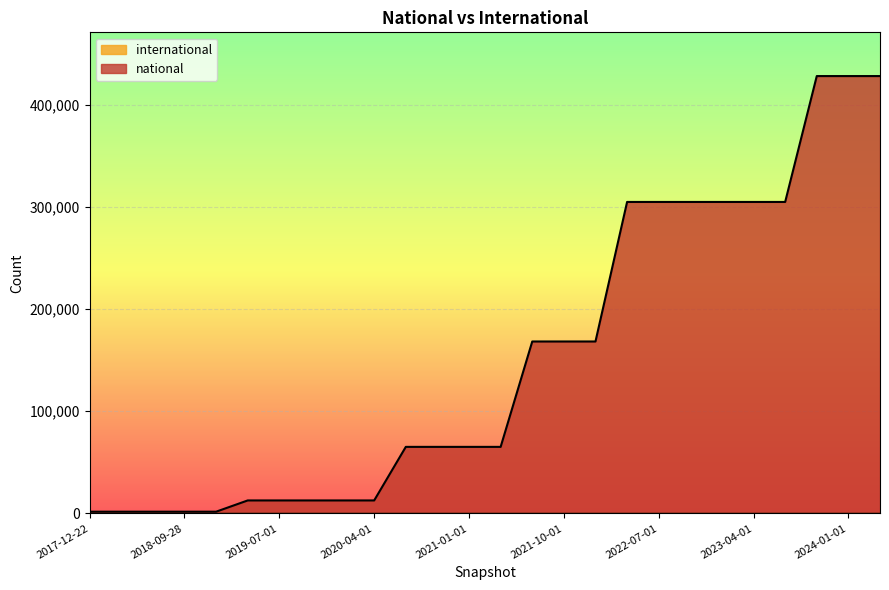

Reading left to right, extract all data points from this chart.

1710	1710	1710	1710	1710	12715	12715	12715	12715	12715	65114	65114	65114	65114	168213	168213	168213	304723	304723	304723	304723	304723	304723	427864	427864	427864